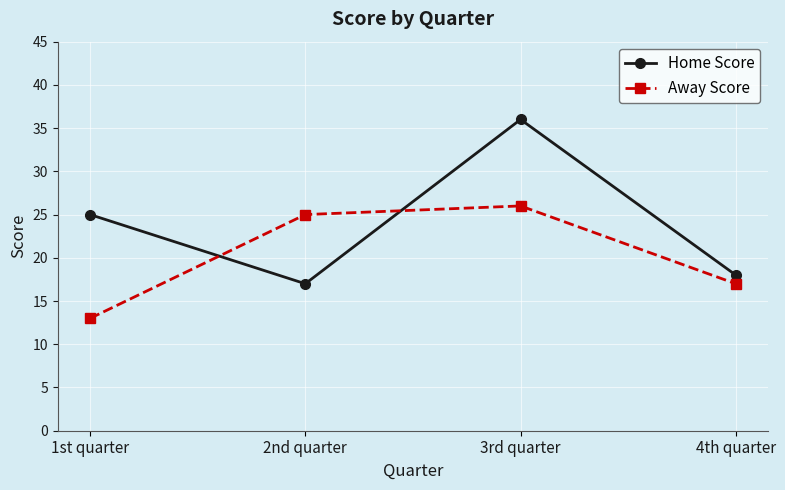

What is the label of the 3rd point from the left?

3rd quarter